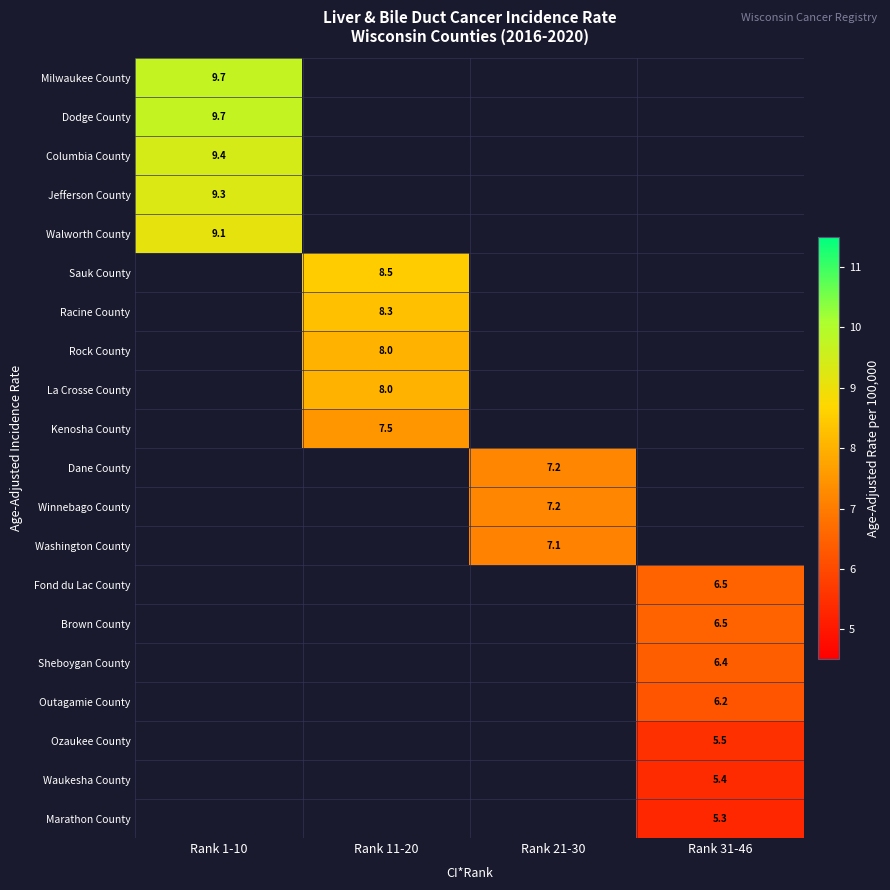

How many data points does each series have?

4